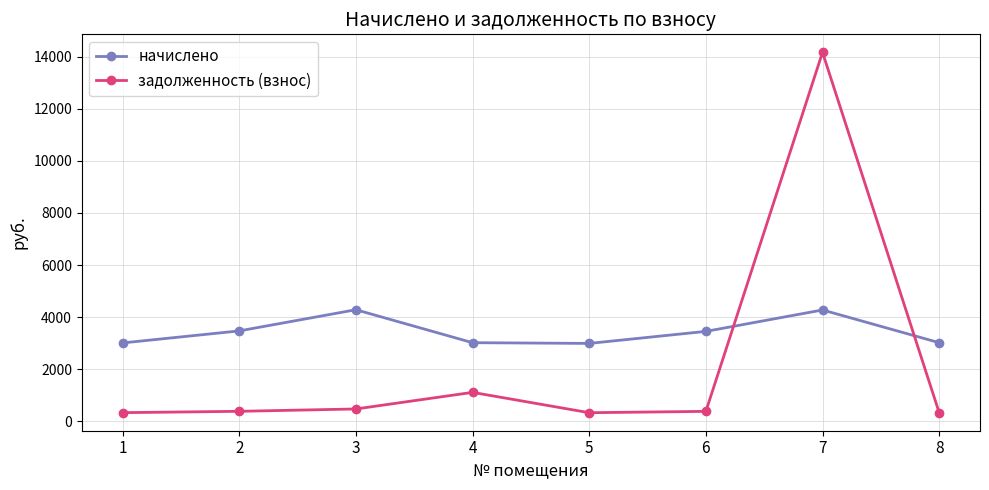

How many data points in начислено are above 3453?

4